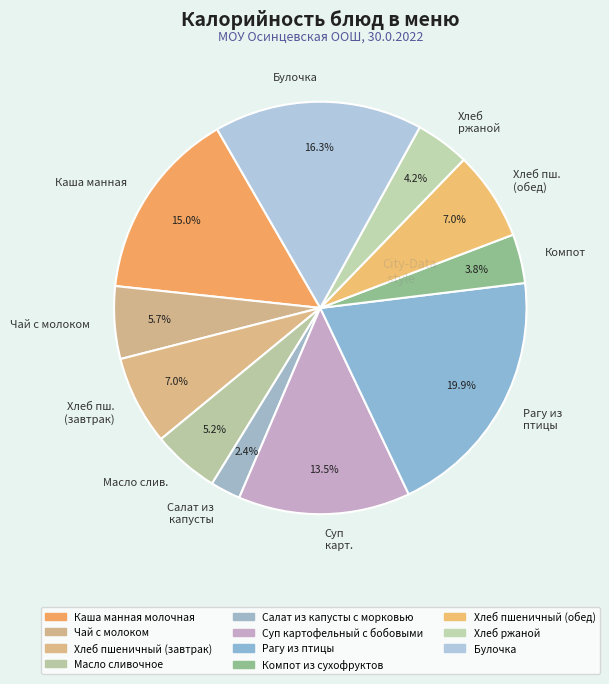

What percentage is NOT represented by Компот?

96.2%